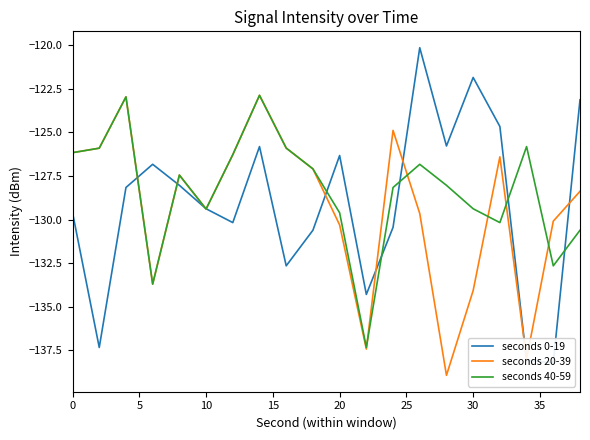

What is the sum of all seconds 20-39 values?

-2585.9